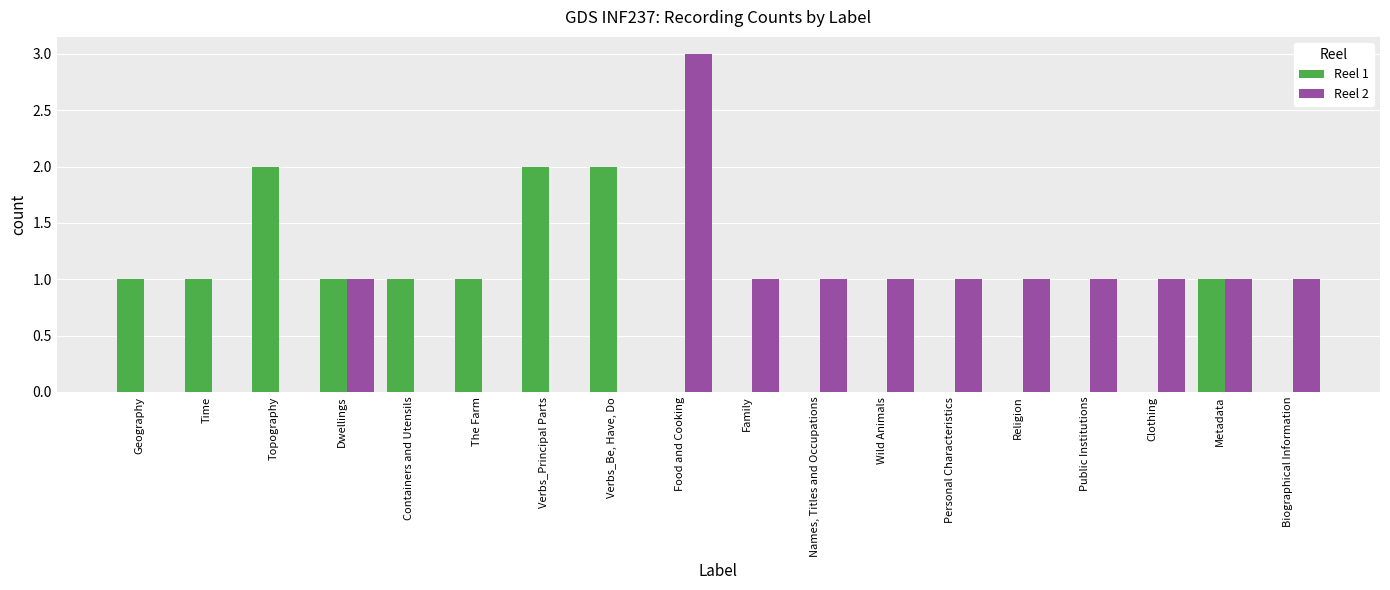

Which category has the highest value in the Reel 2 series?

Food and Cooking